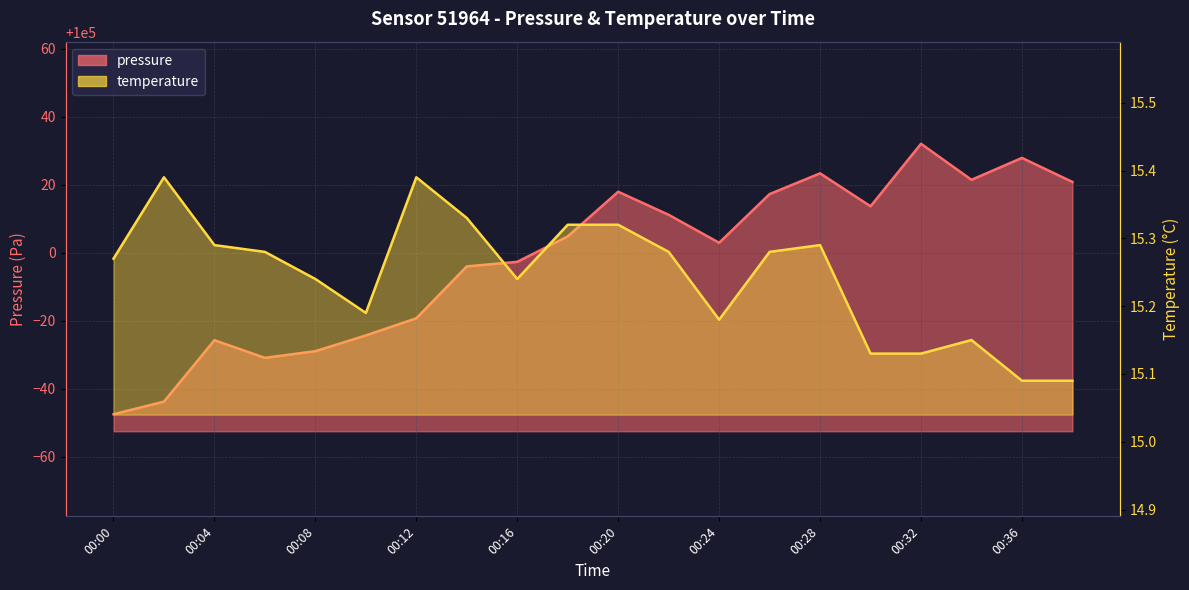

List the labels in order of pressure value, largest first.

00:32, 00:36, 00:28, 00:34, 00:38, 00:20, 00:26, 00:30, 00:22, 00:18, 00:24, 00:16, 00:14, 00:12, 00:10, 00:04, 00:08, 00:06, 00:02, 00:00